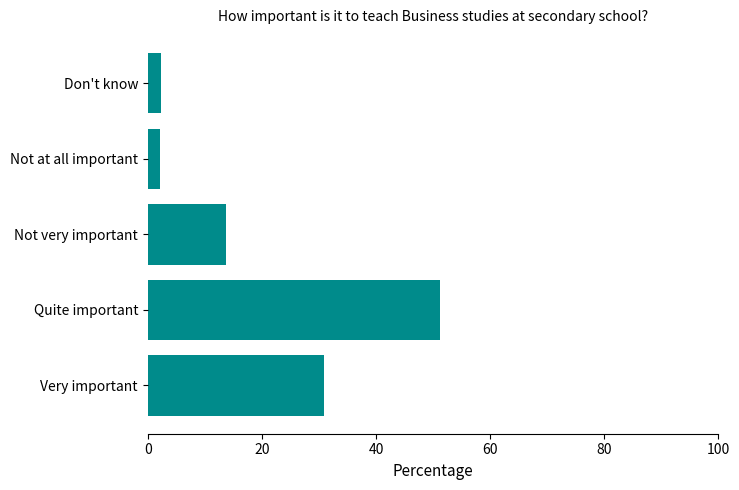

At which category does the chart reach its peak across all series?

Quite important